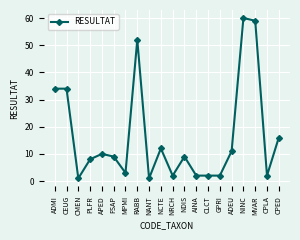

At which category does the data reach its first local valley?

CMEN